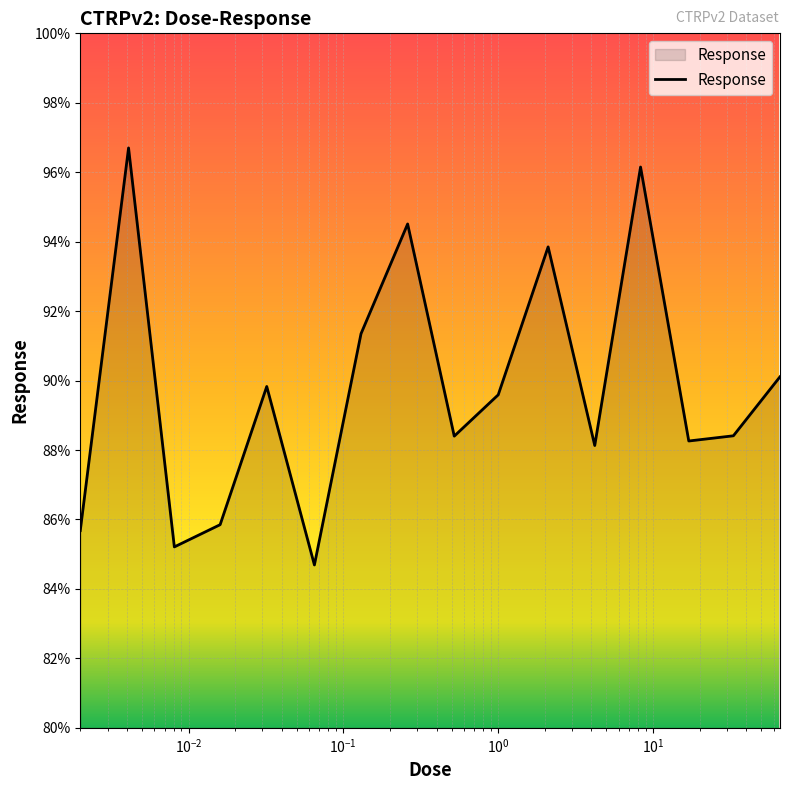

How many lines are shown in the chart?

1